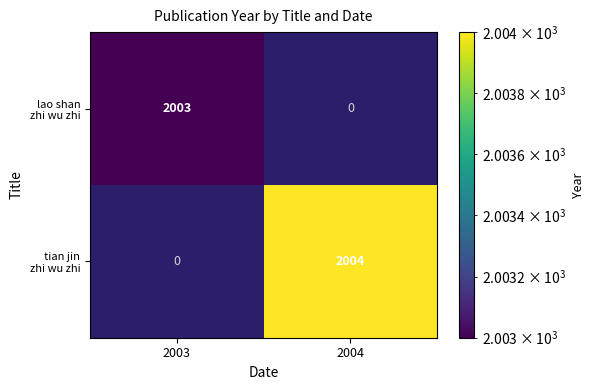

How many data points does each series have?

2